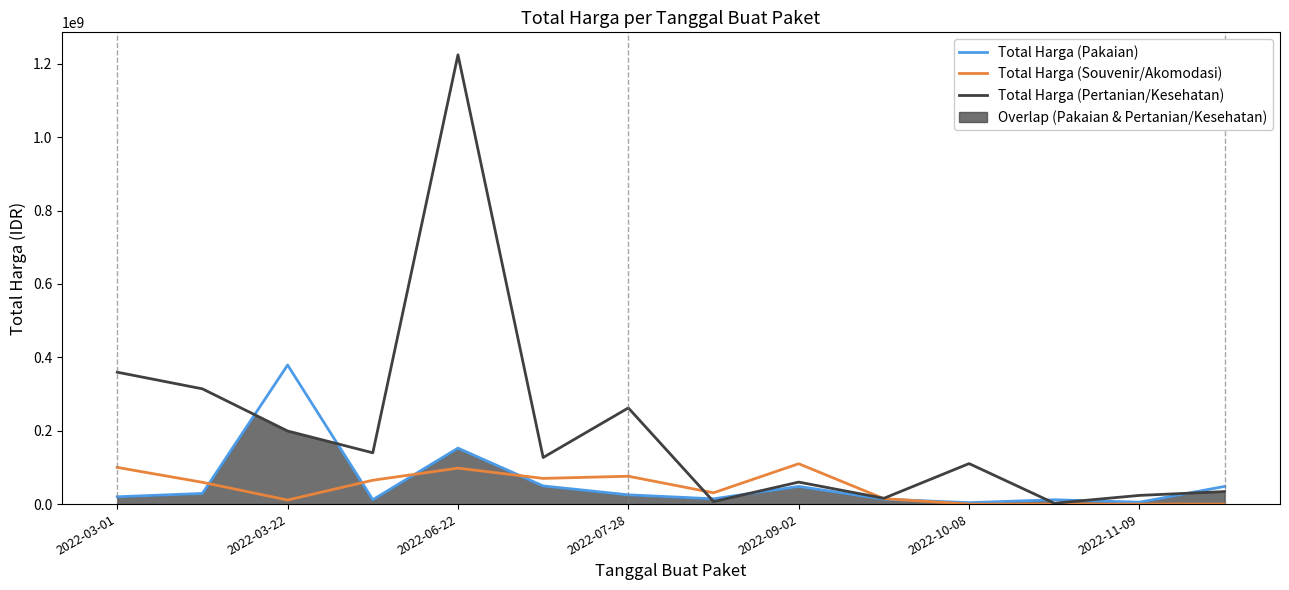

Which series has the widest spread of values?

Total Harga (Pertanian/Kesehatan)